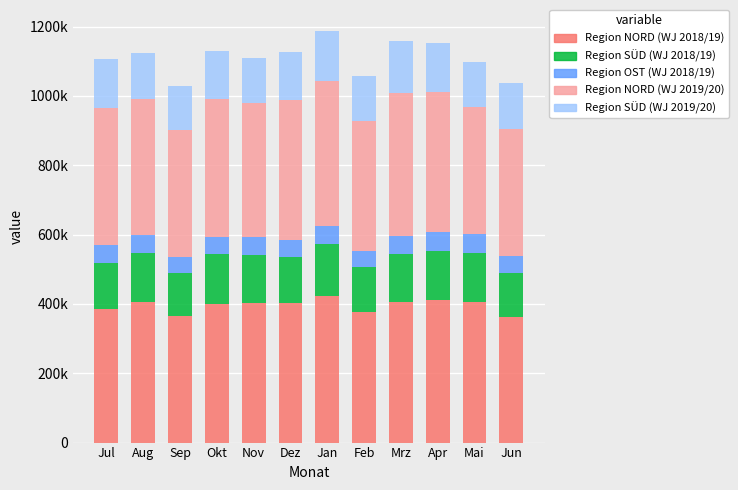

Is it true that Region NORD (WJ 2018/19) equals 386190 at Jul?

True